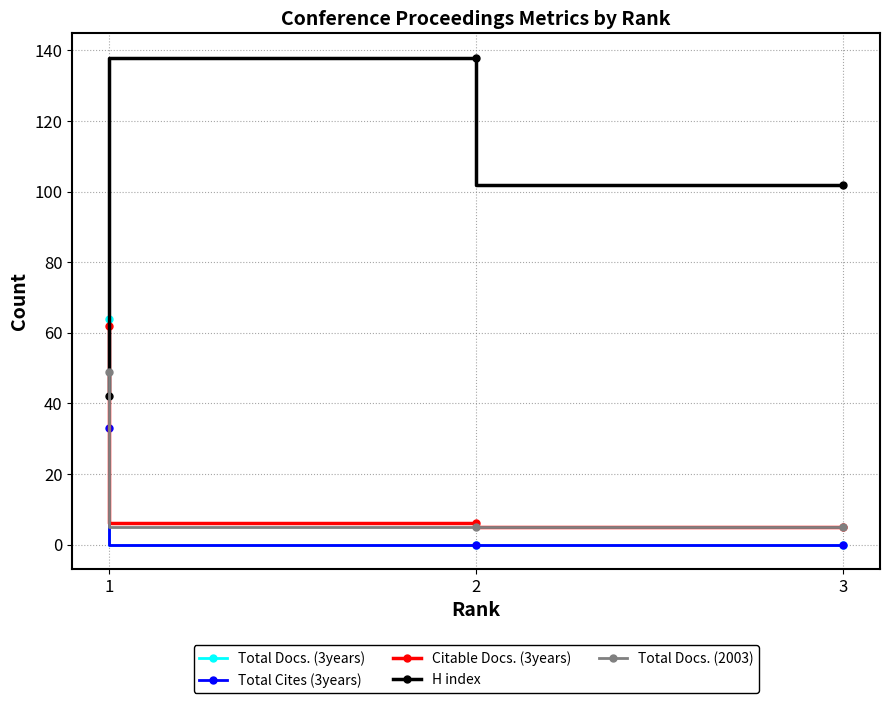

Which series has the largest total across all categories?

H index